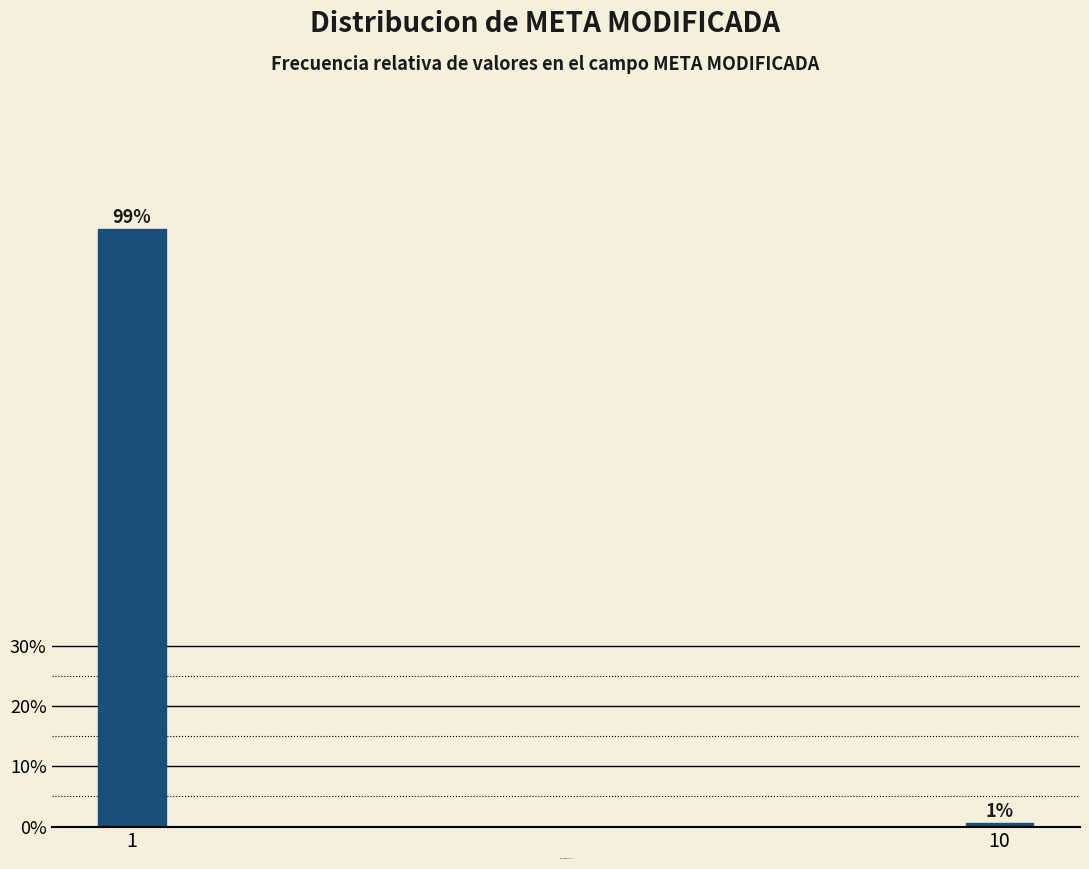

Read the value at 1.

99.4